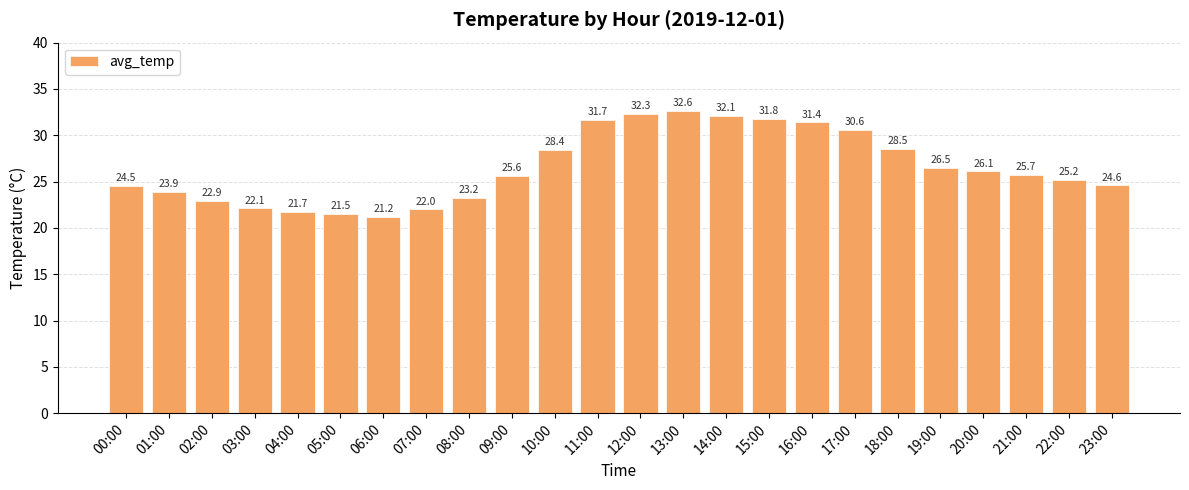

How many data points are less than 25?

10